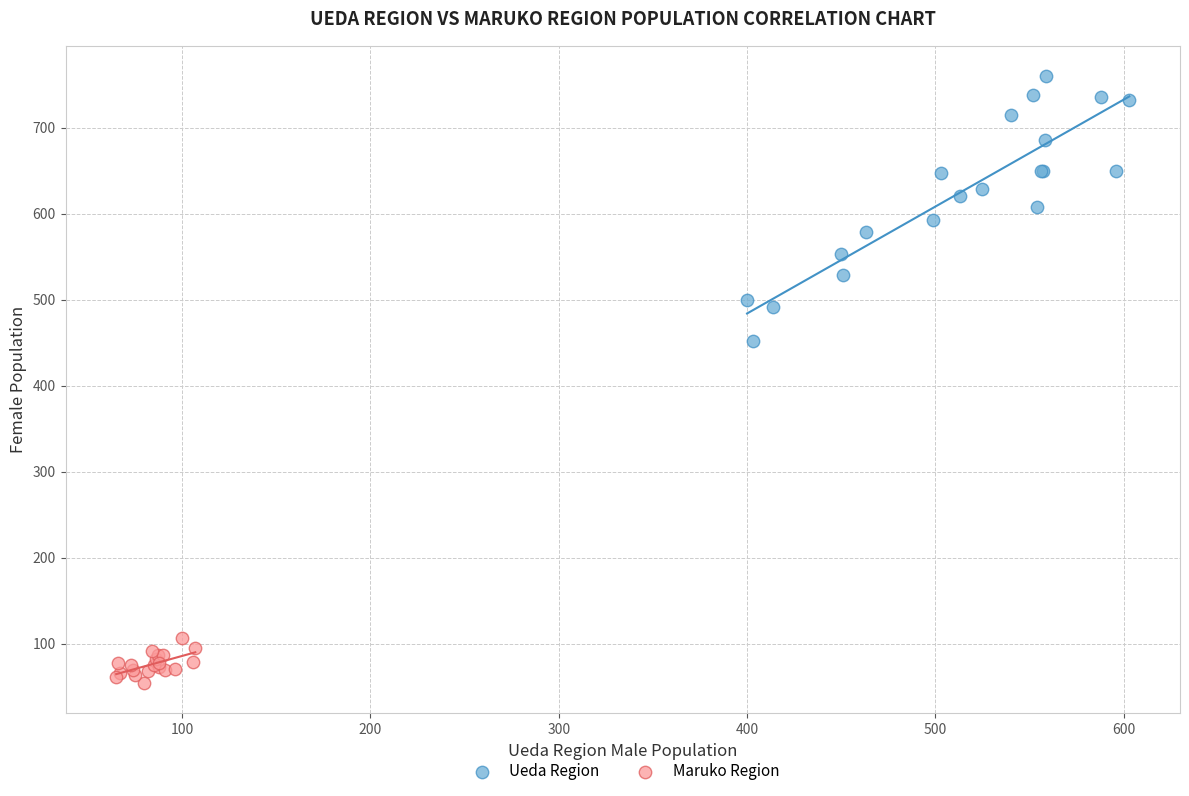

What are all the series names shown in the legend?

Ueda Region, Maruko Region